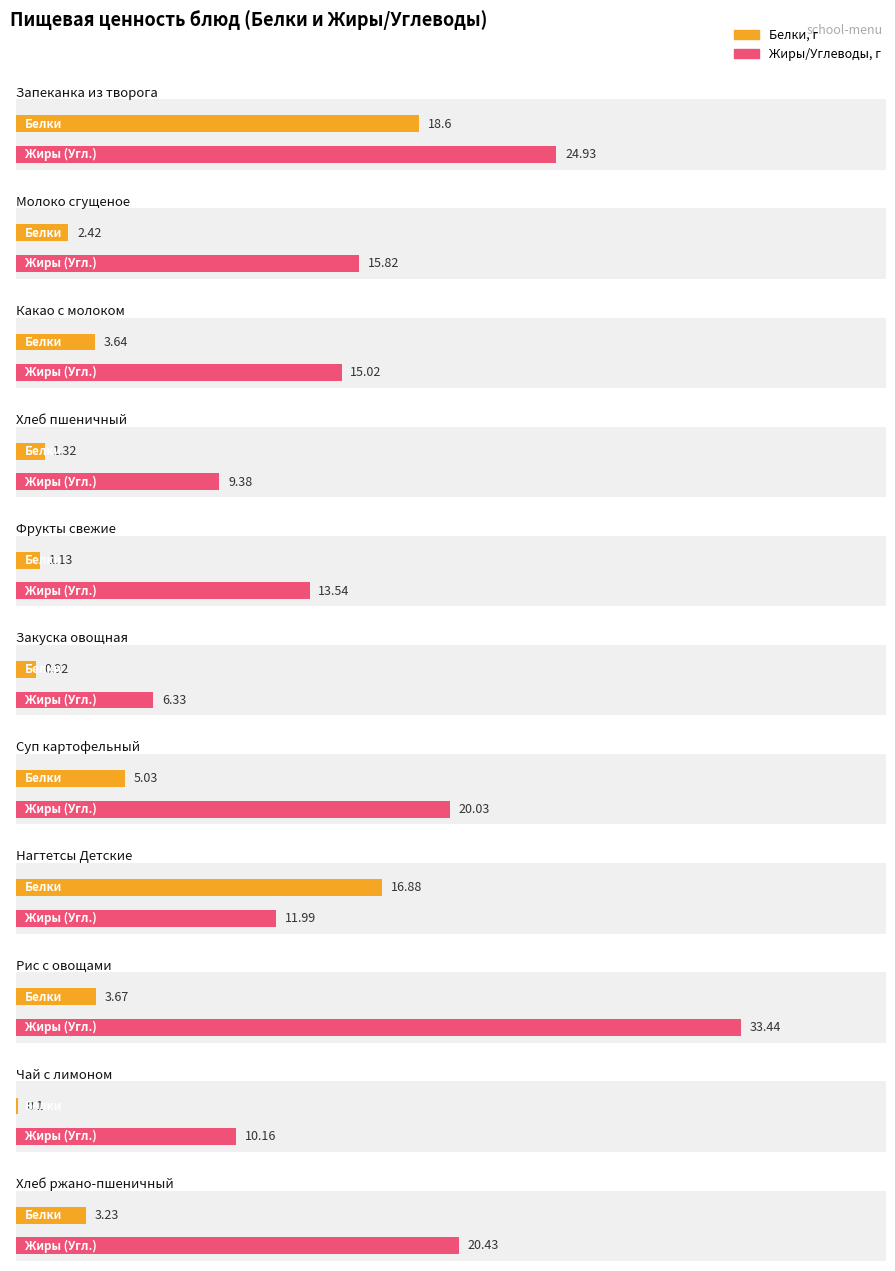

What value does the Белки series have at Рис с овощами?

3.7